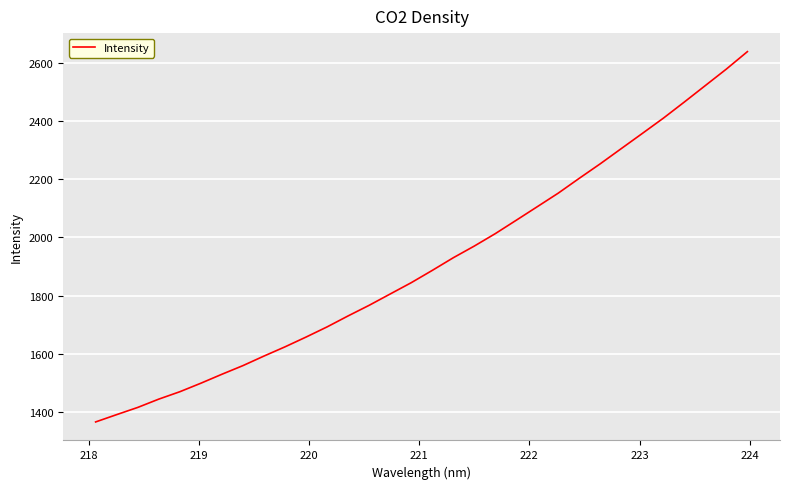

What is the smallest value displayed?

1365.5